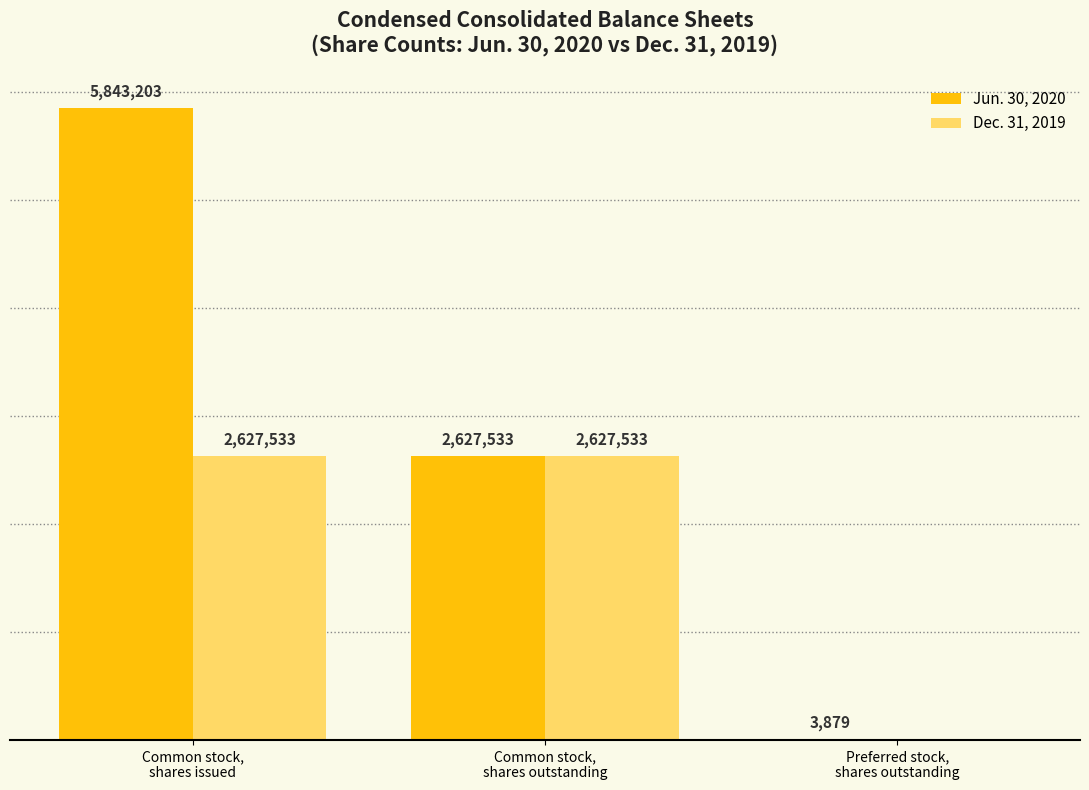

Which series has the largest total across all categories?

Jun. 30, 2020